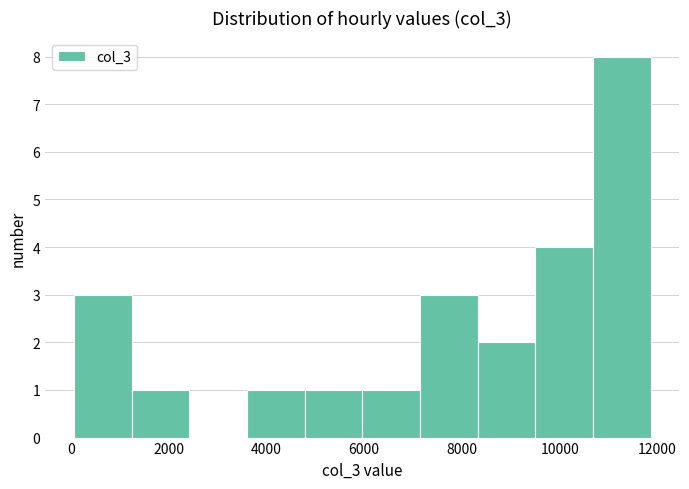

What is the height of the bar covering 4800 to 6000 on the x-axis? Neither the bar edges nor the heights are printed on the chart, so give them approximately, as read against the axes.

1